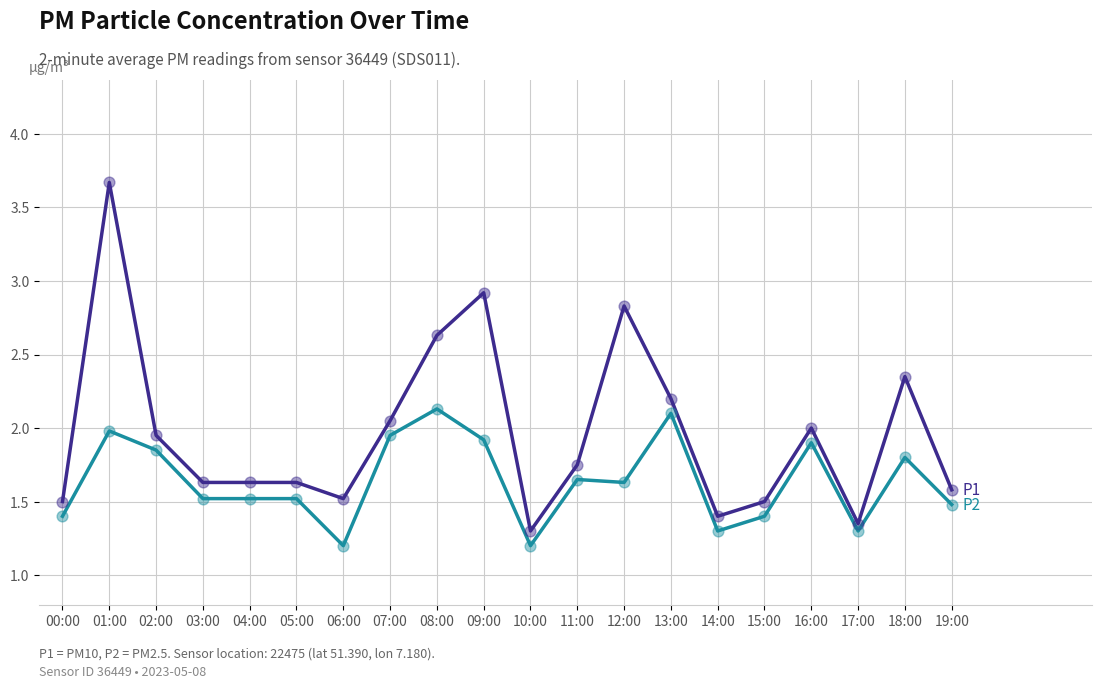

What is the total value across all series at 09:00?

4.8